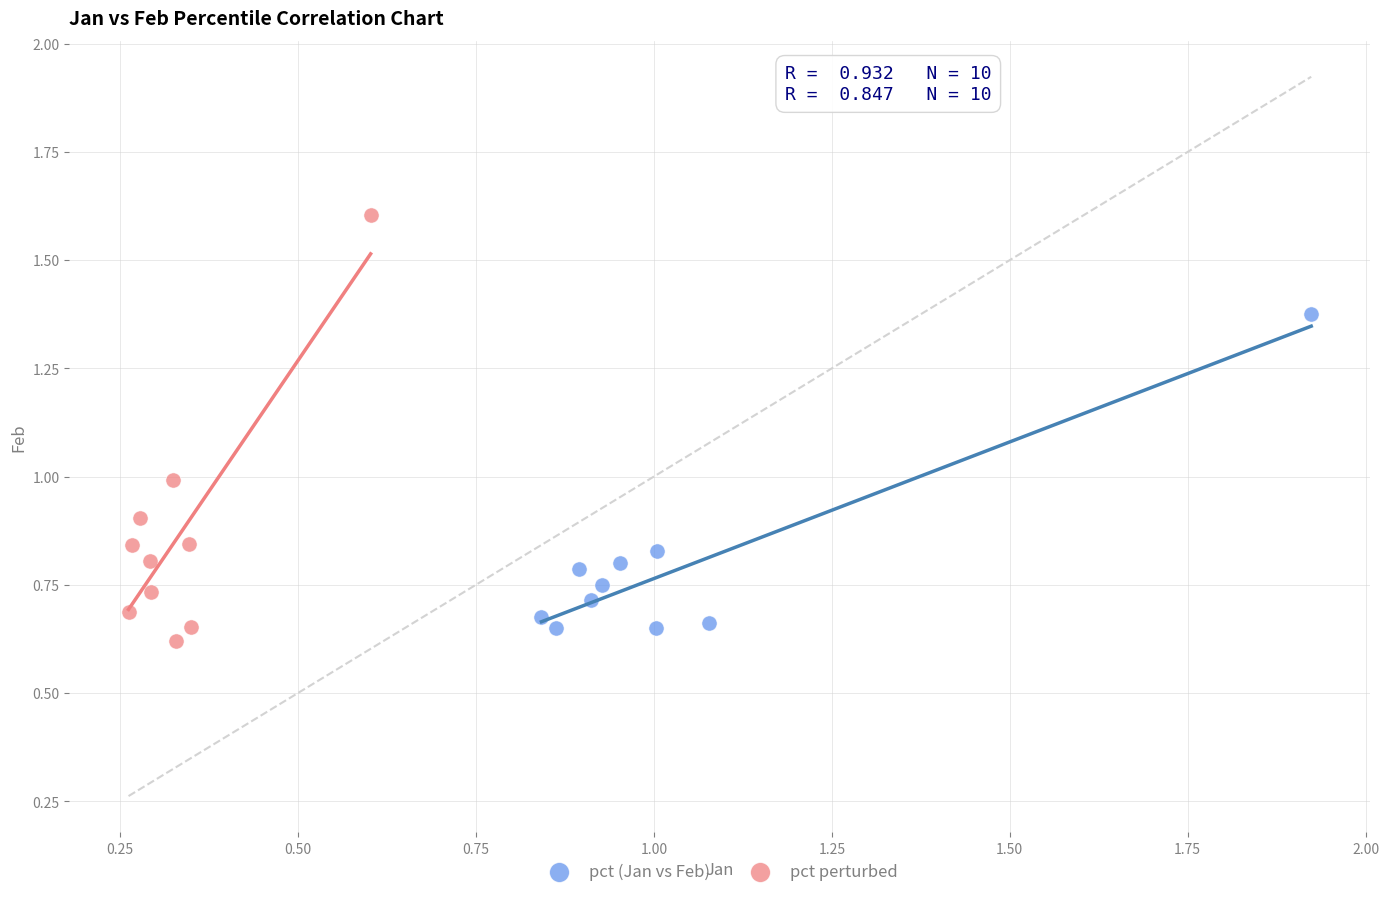

Which series contains the highest Y value?

pct perturbed